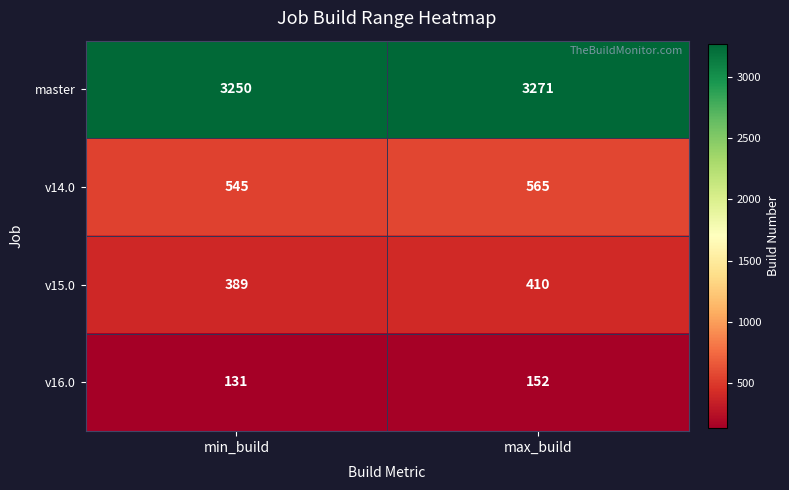

Count the number of data series in this chart.

4